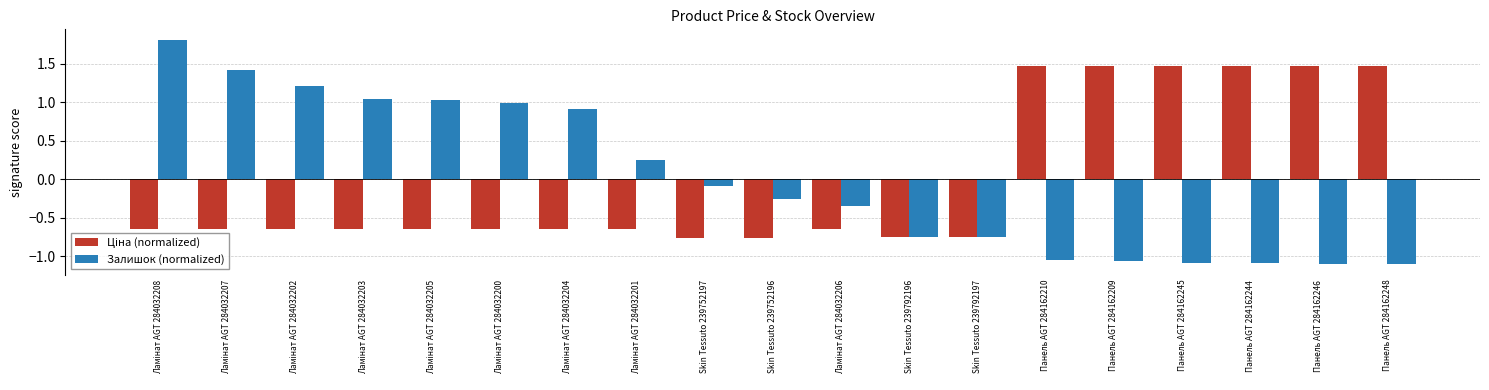

The Залишок (normalized) series shows -1.0 at Skin Tessuto 239792196. True or false?

False